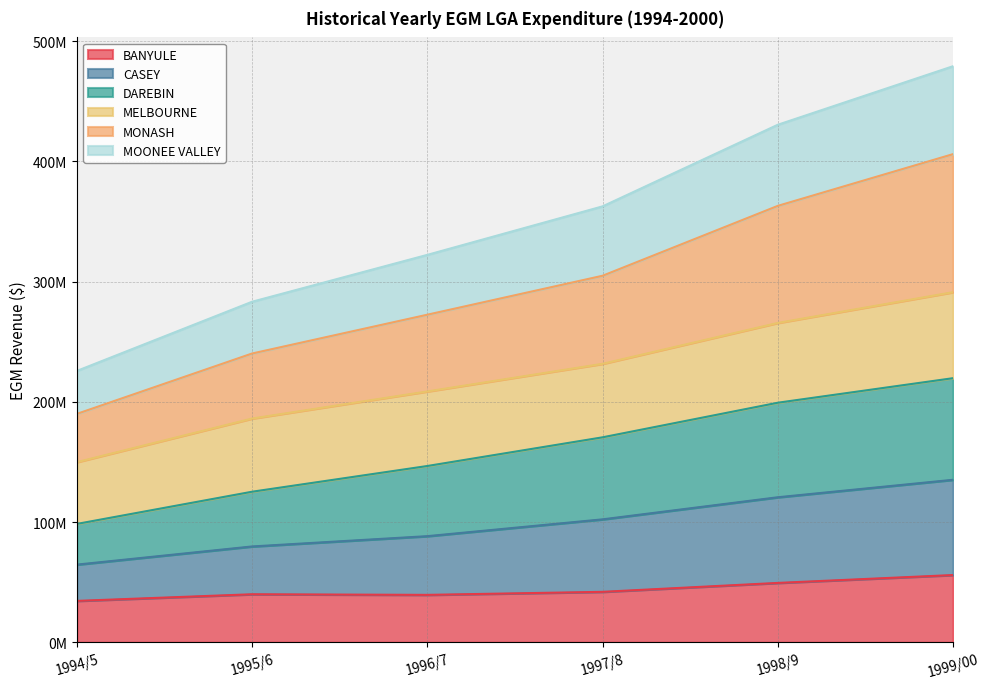

At which category does BANYULE reach its first local valley?

1996/7